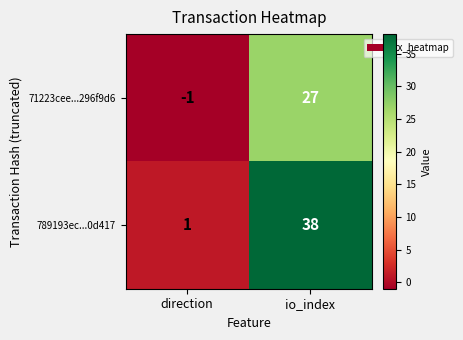

The 789193ec...0d417 series shows 38 at io_index. True or false?

True